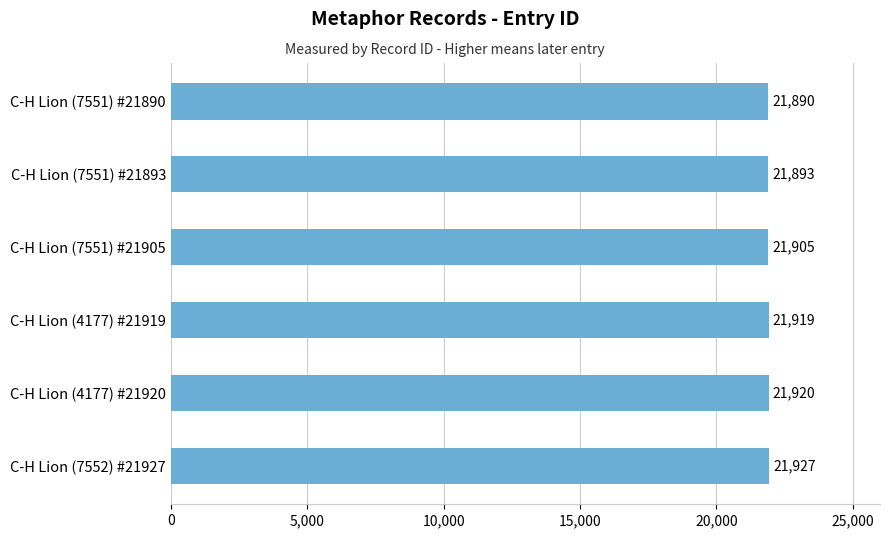

List the labels in order of value, largest first.

C-H Lion (7552) #21927, C-H Lion (4177) #21920, C-H Lion (4177) #21919, C-H Lion (7551) #21905, C-H Lion (7551) #21893, C-H Lion (7551) #21890